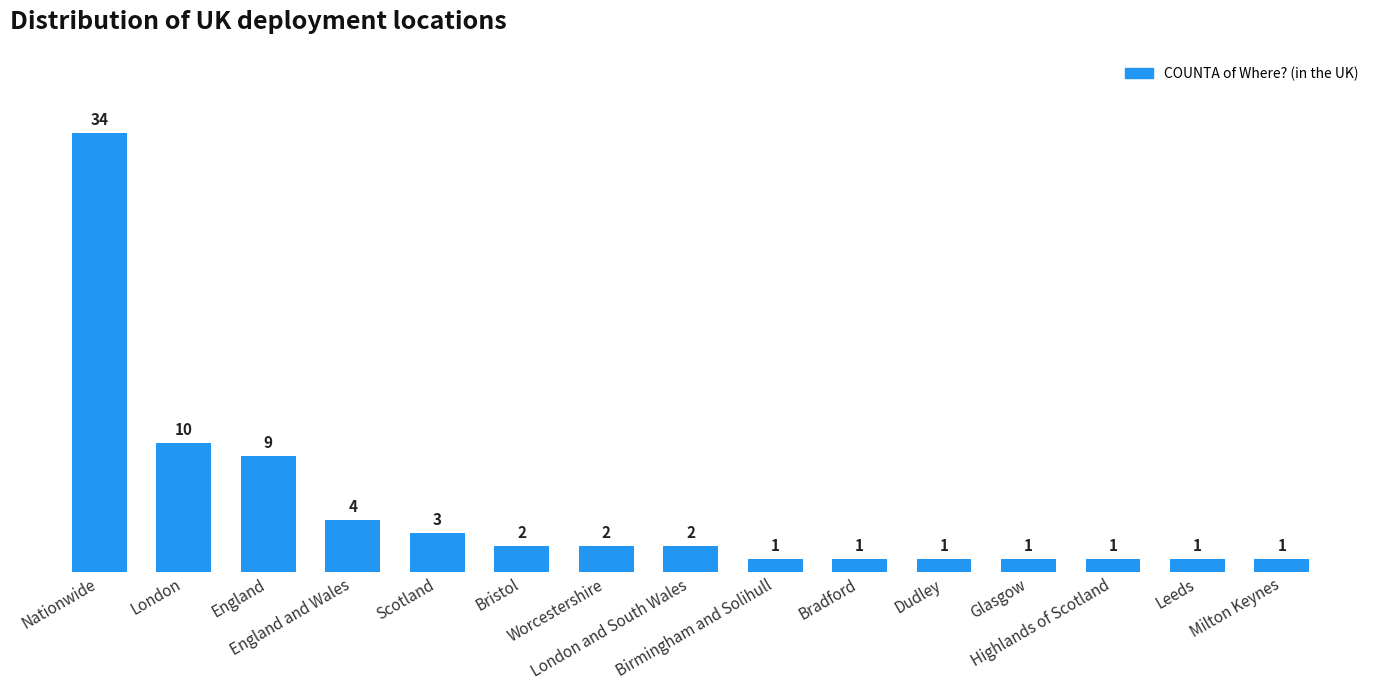

The chart shows a value of 34 at Nationwide. True or false?

True